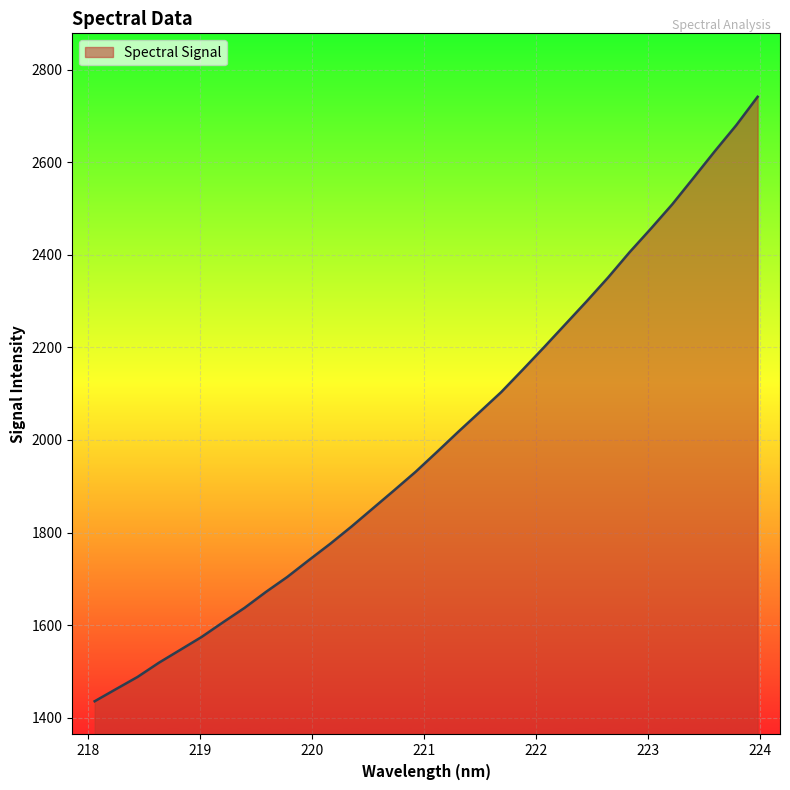

What is the smallest value displayed?

1435.7